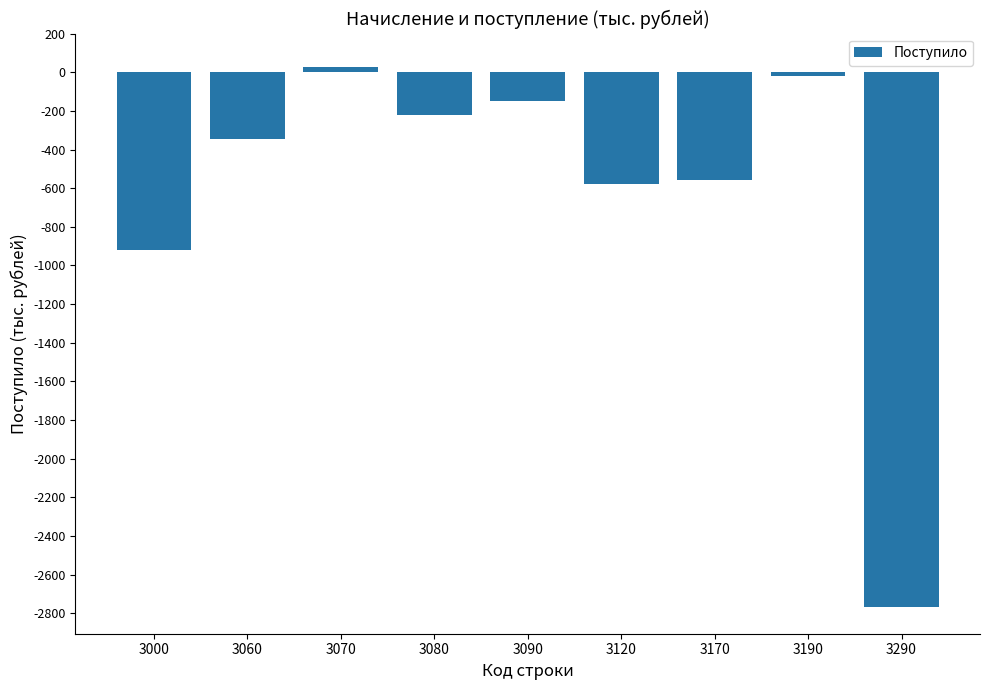

What is the maximum value shown in the chart?

25